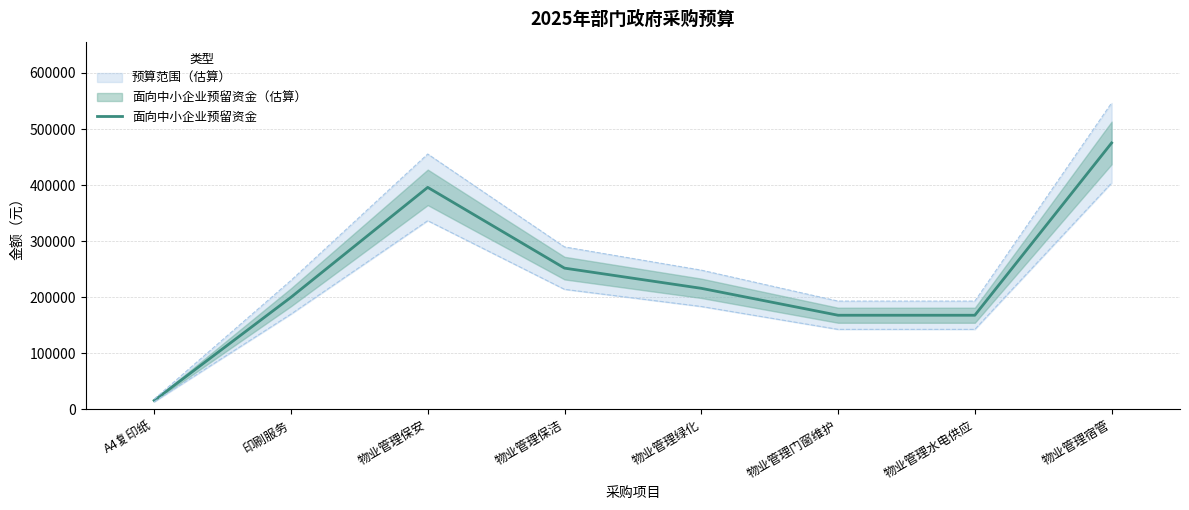

What position from the right is 印刷服务?

7